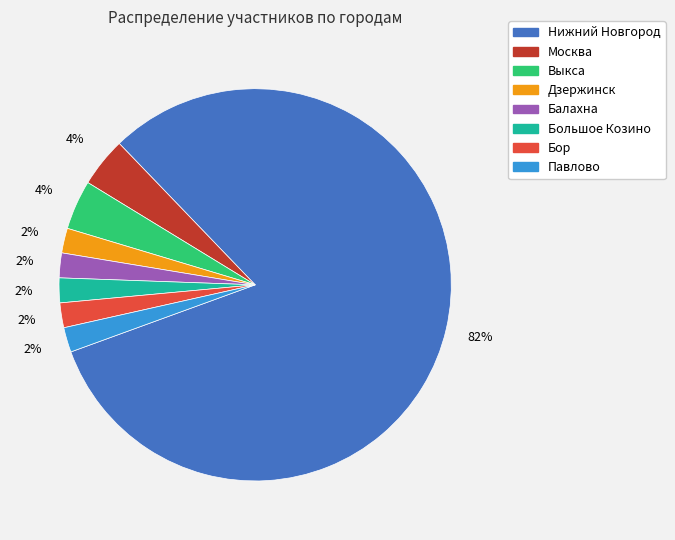

Approximately how many times larger is the value at Павлово compared to Балахна?

1.0